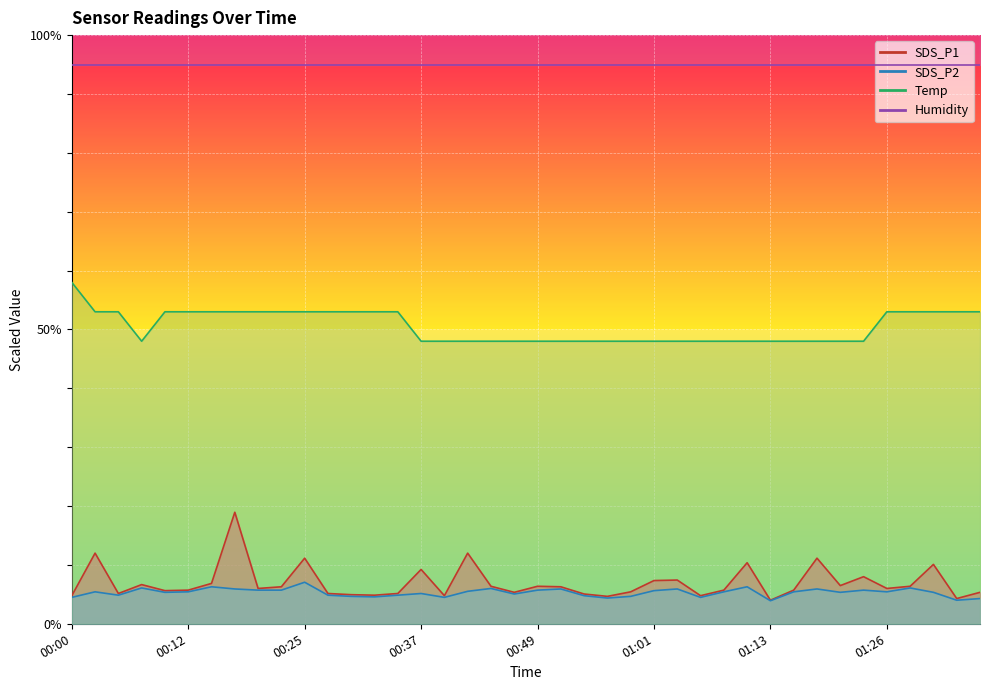

The value of SDS_P1 at 00:29 is 4.9. True or false?

True